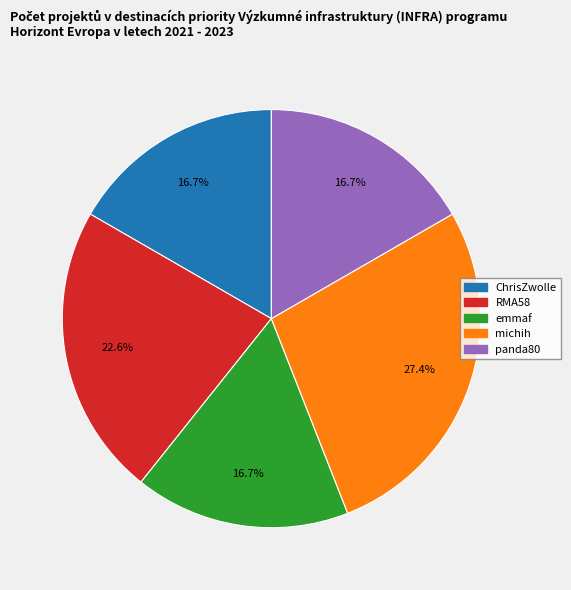

To the nearest percent, what is the average slice percentage?

20%